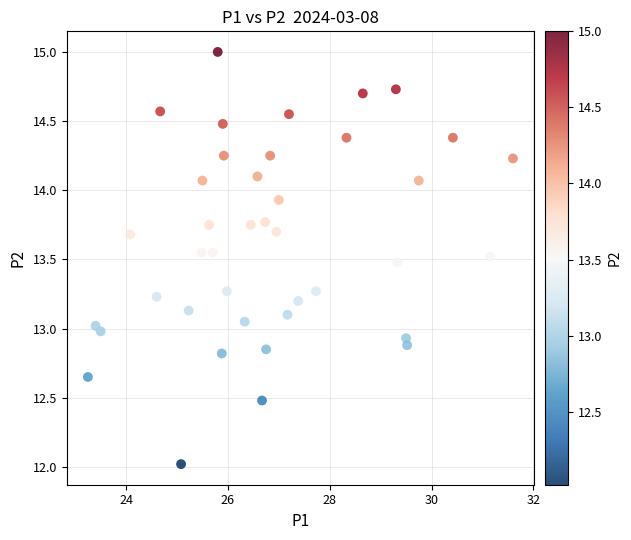

What is the range of Y values (max minus min)?

3.0